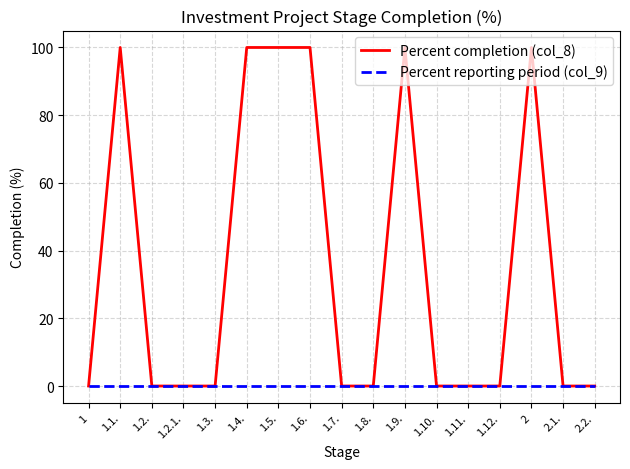

Reading left to right, what are all the values shown in this chart?

Percent completion (col_8): 1=0	1.1.=100	1.2.=0	1.2.1.=0	1.3.=0	1.4.=100	1.5.=100	1.6.=100	1.7.=0	1.8.=0	1.9.=100	1.10.=0	1.11.=0	1.12.=0	2=100	2.1.=0	2.2.=0
Percent reporting period (col_9): 1=0	1.1.=0	1.2.=0	1.2.1.=0	1.3.=0	1.4.=0	1.5.=0	1.6.=0	1.7.=0	1.8.=0	1.9.=0	1.10.=0	1.11.=0	1.12.=0	2=0	2.1.=0	2.2.=0